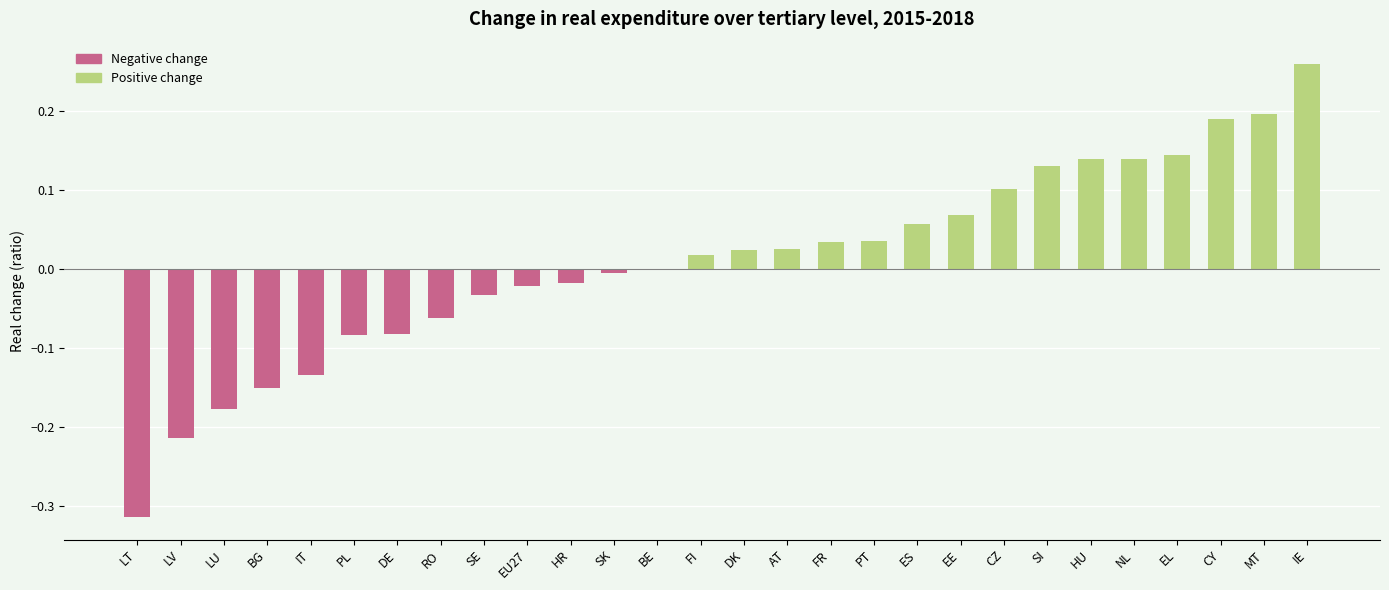

Rank the categories by value from lowest to highest.

LT, LV, LU, BG, IT, PL, DE, RO, SE, EU27, HR, SK, BE, FI, DK, AT, FR, PT, ES, EE, CZ, SI, HU, NL, EL, CY, MT, IE